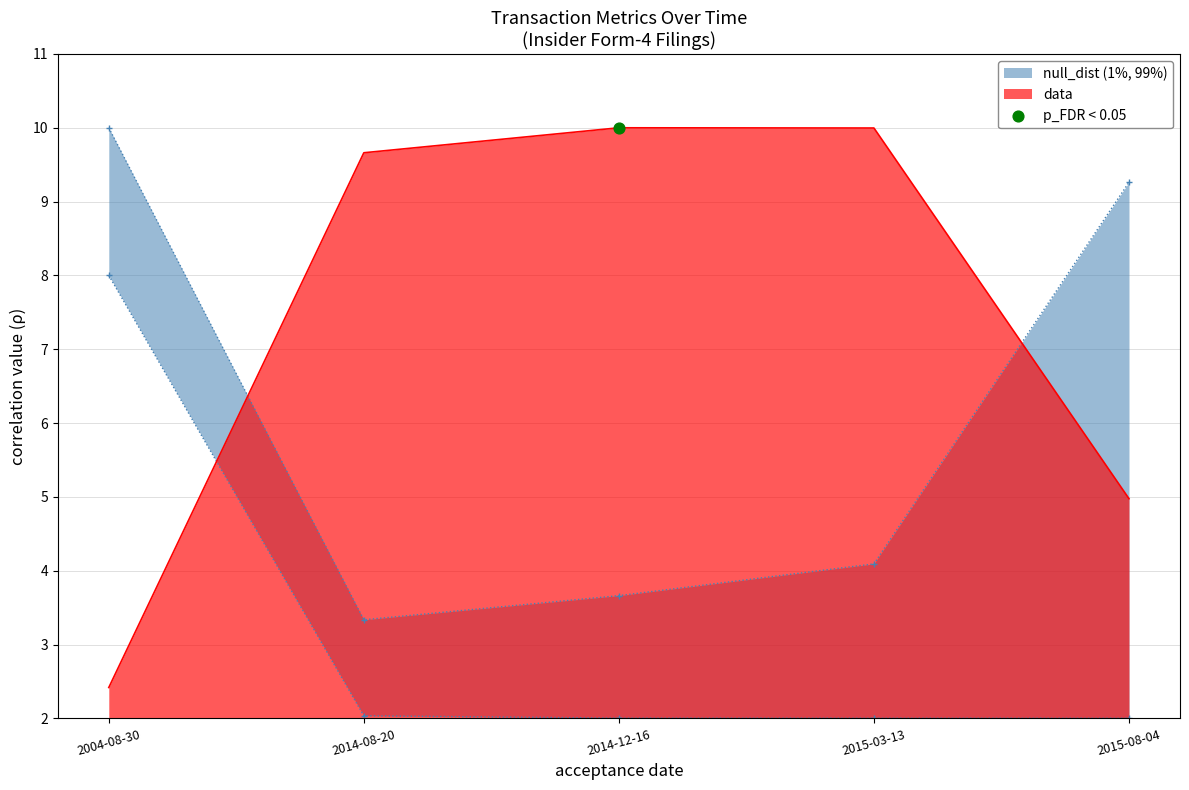

What is the lowest value of the data series?

2.4